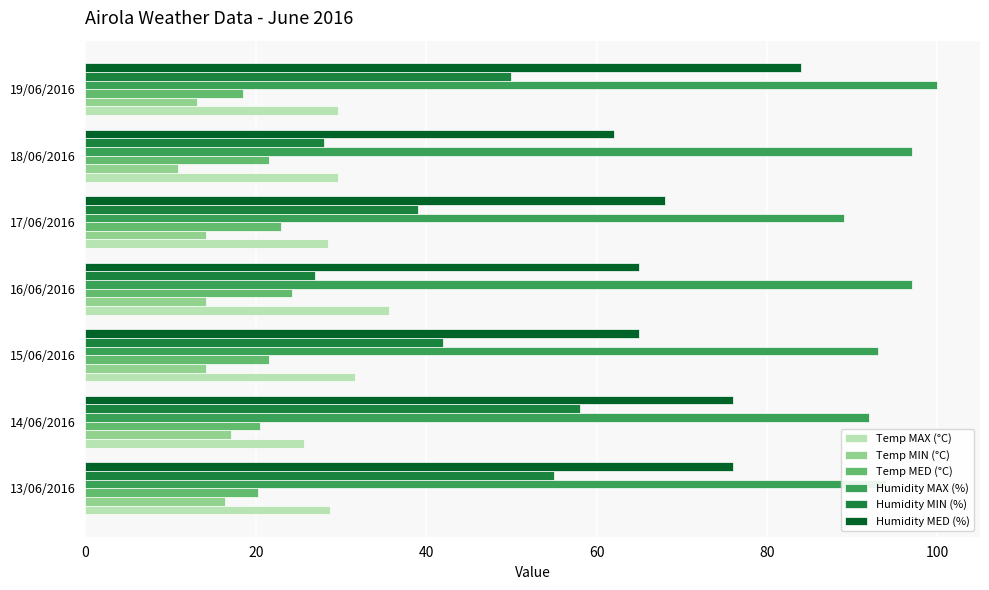

What is the difference between the highest and lowest values at 19/06/2016?

86.9